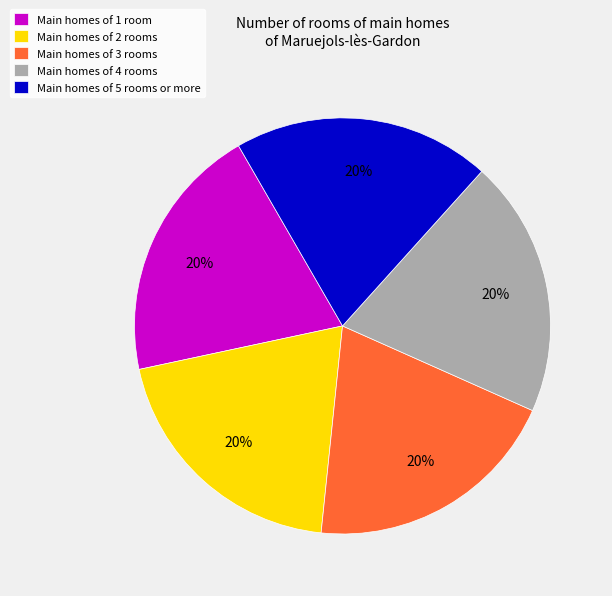

Is there a majority slice in this chart?

No